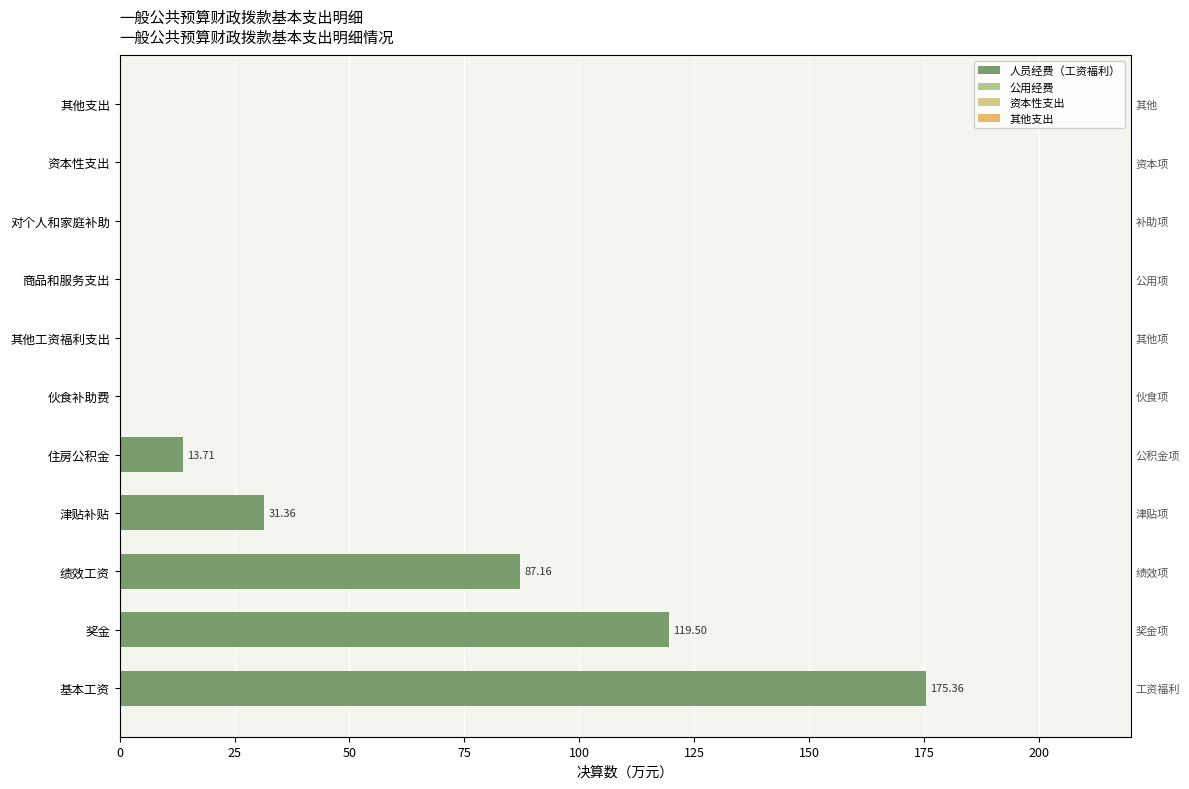

The value of 公用经费 at 125 is 0.6. True or false?

True